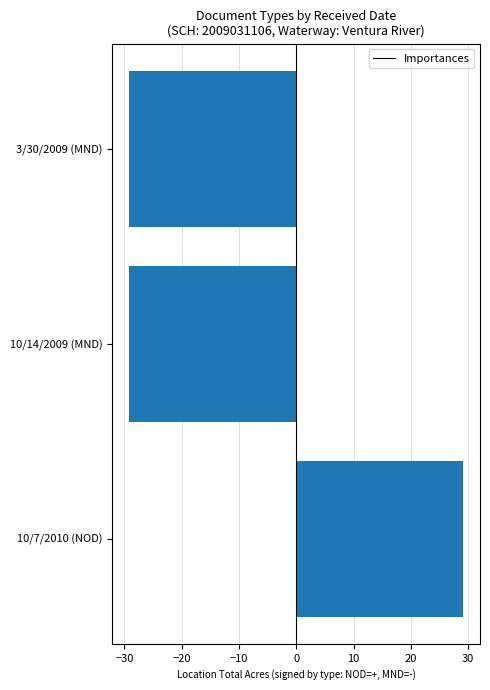

How many values are below -29?

2